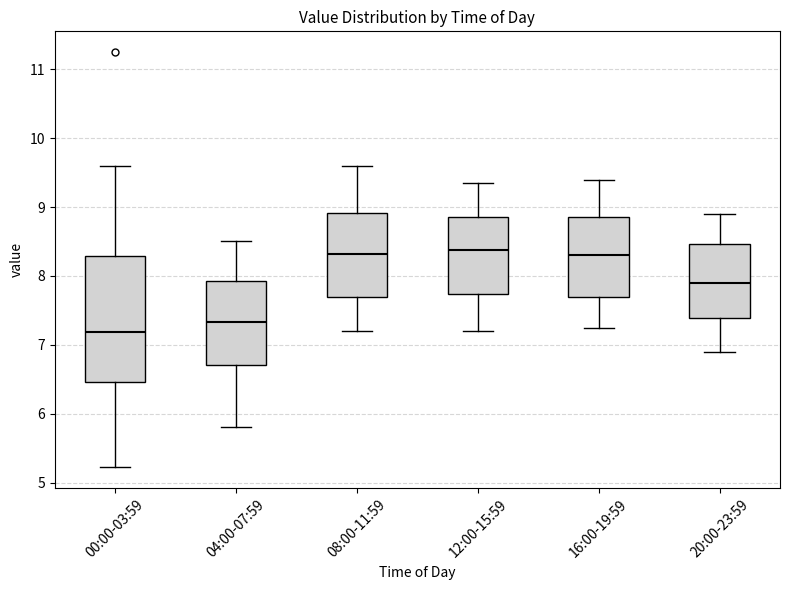

Reading left to right, transcribe this box plot: for each box, give where its median line is, the range the box spans, and where its two whiskers end, as read against the y-axis. The values are not printed on the chart, so give them approximately, as read against the axis.

00:00-03:59: median 7.2, box 6.5 to 8.3, whiskers 5.2 to 9.6
04:00-07:59: median 7.3, box 6.7 to 7.9, whiskers 5.8 to 8.5
08:00-11:59: median 8.3, box 7.7 to 8.9, whiskers 7.2 to 9.6
12:00-15:59: median 8.4, box 7.7 to 8.9, whiskers 7.2 to 9.4
16:00-19:59: median 8.3, box 7.7 to 8.9, whiskers 7.3 to 9.4
20:00-23:59: median 7.9, box 7.4 to 8.5, whiskers 6.9 to 8.9